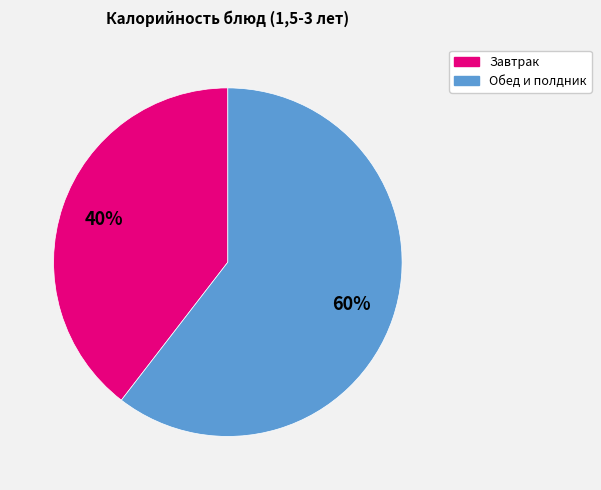

Is there any slice that represents more than half of the pie?

Yes